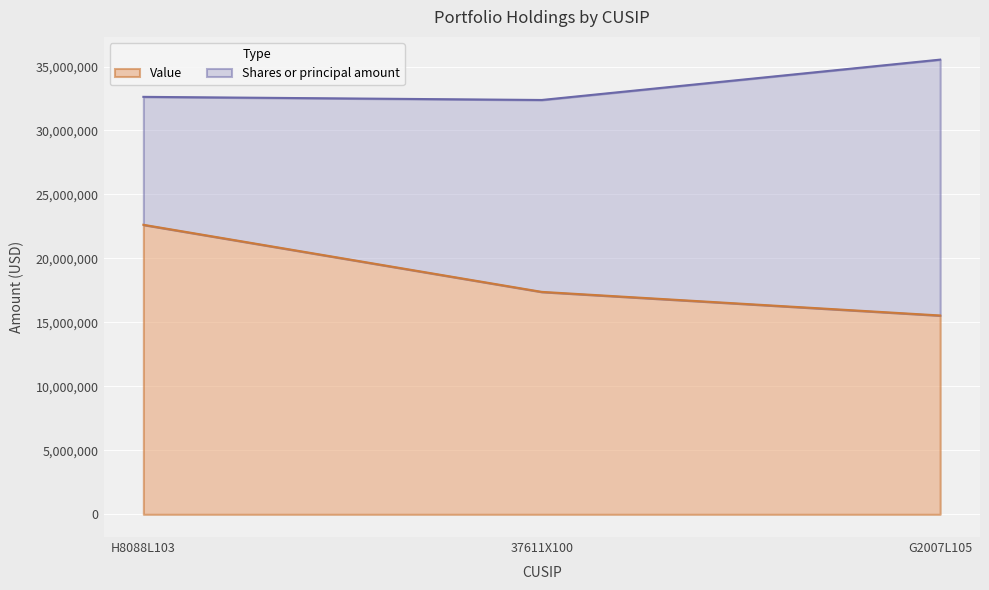

What is the difference between the values at 37611X100 and G2007L105?

1845000